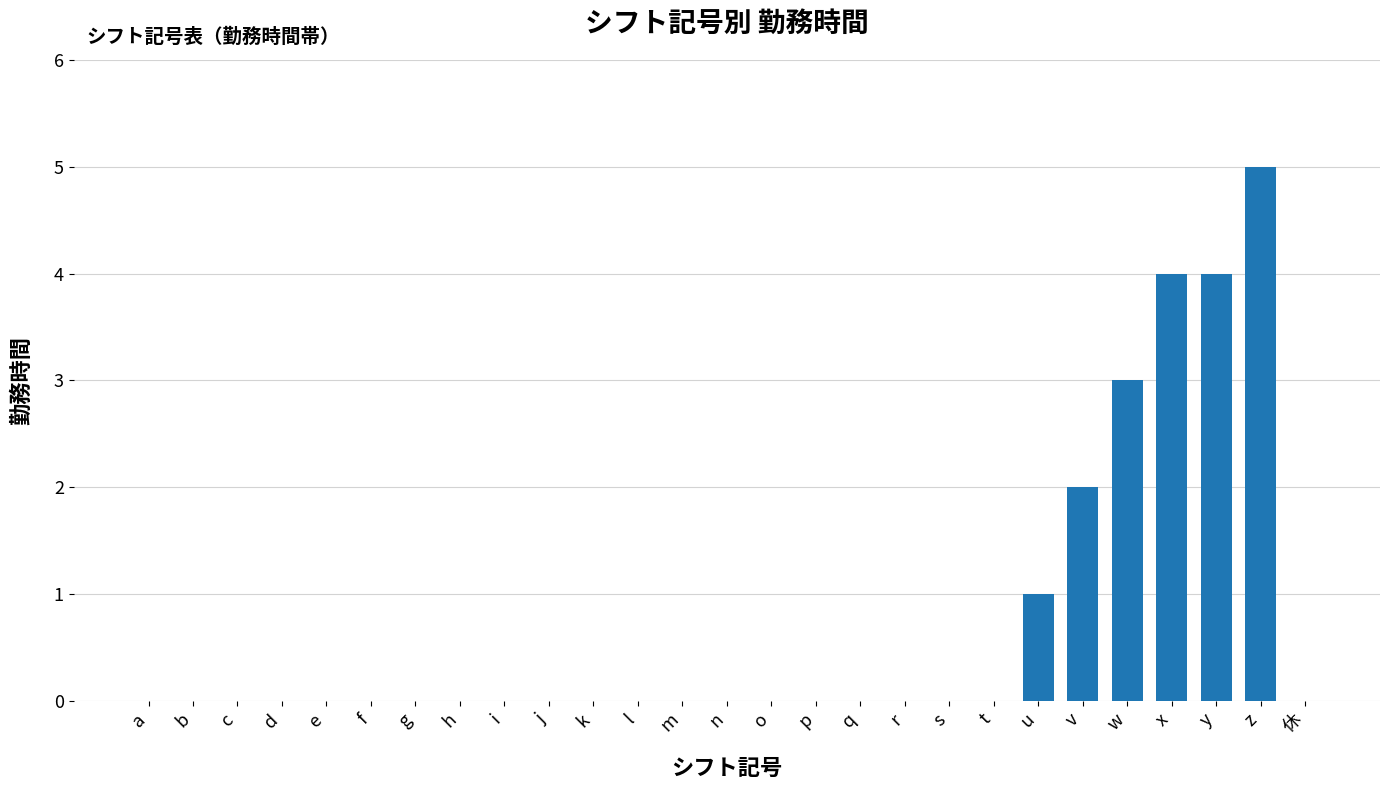

Reading left to right, extract all data points from this chart.

0	0	0	0	0	0	0	0	0	0	0	0	0	0	0	0	0	0	0	0	1	2	3	4	4	5	0